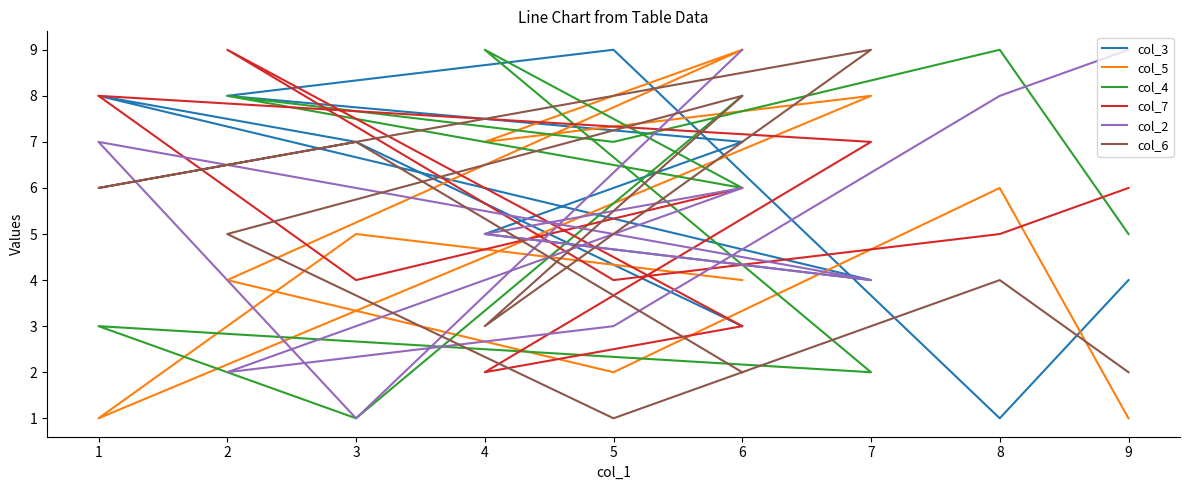

After their last crossing, which series has the higher values: col_5 or col_4?

col_4